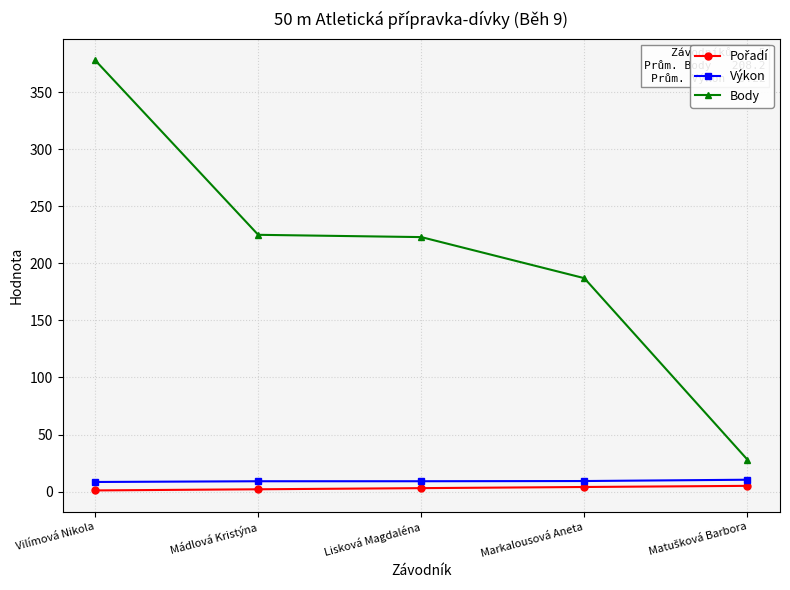

How many categories are shown in the chart?

5